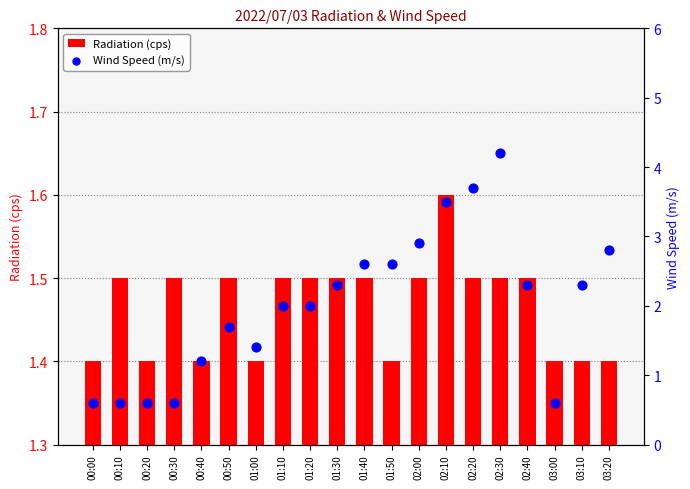

Is the value of Radiation (cps) at 00:20 greater than the value of Wind Speed (m/s) at 01:30?

No